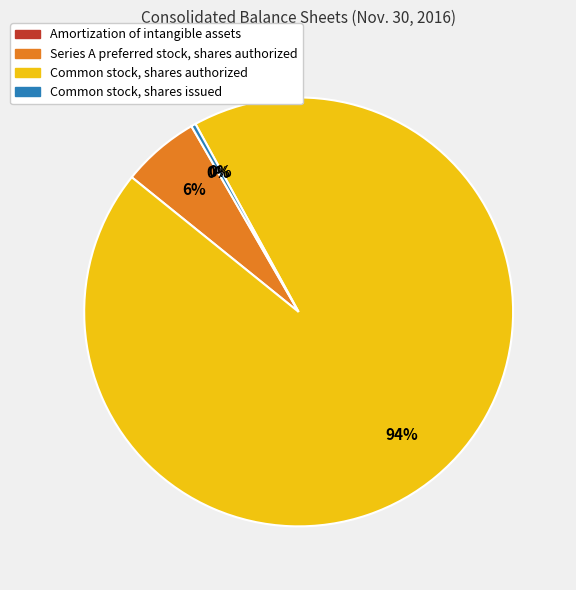

What is the largest slice in the pie chart?

Common stock, shares authorized